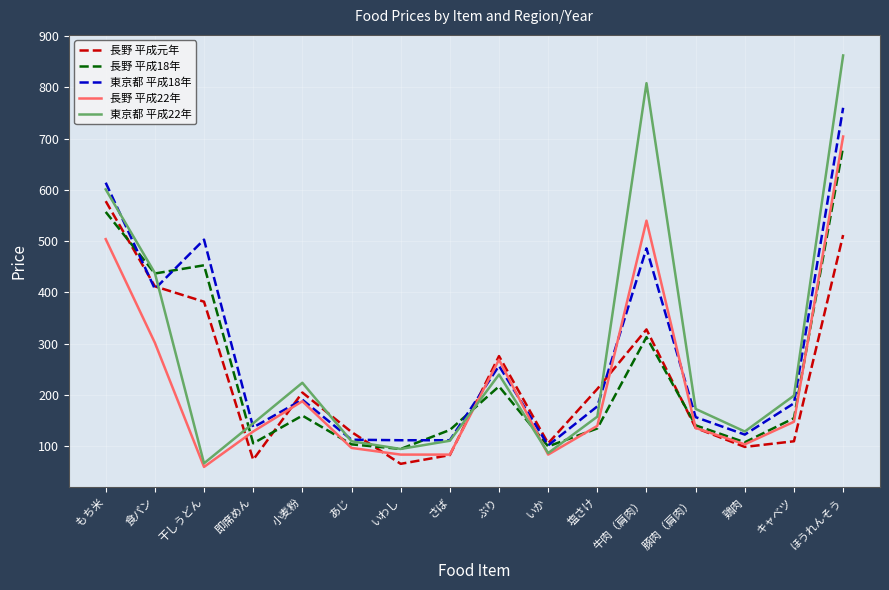

Which series has the largest range (max minus min)?

東京都 平成22年